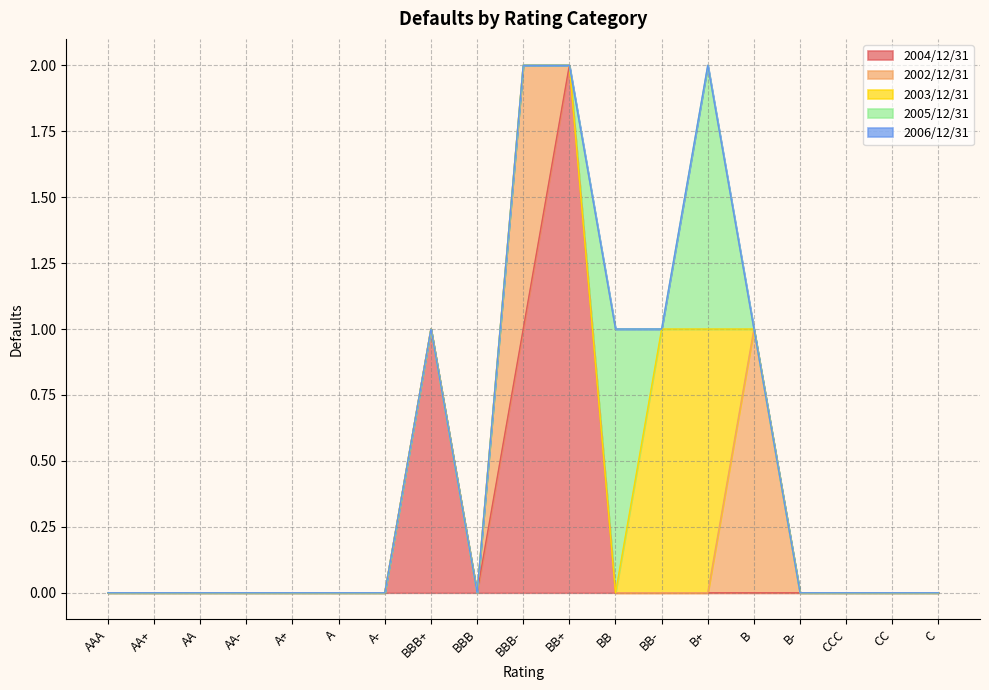

The 2005/12/31 series shows 0 at BBB. True or false?

True